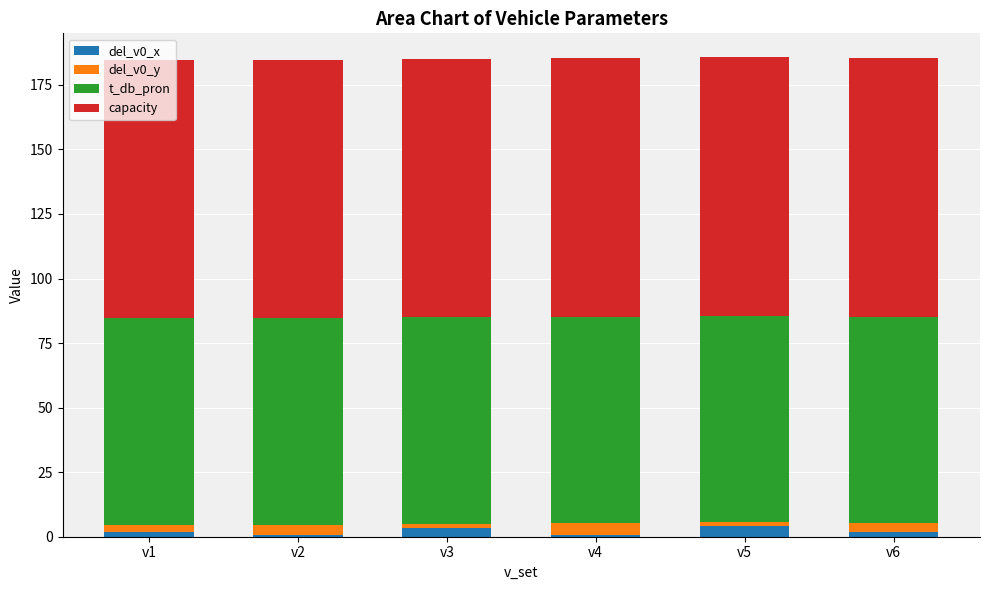

What is the average value of the del_v0_x series?

2.1